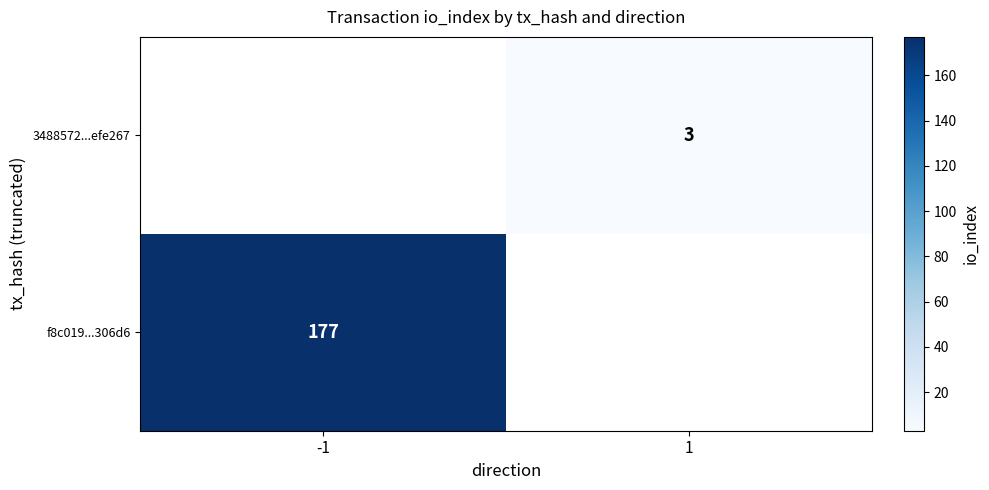

The f8c019...306d6 series shows 177 at -1. True or false?

True